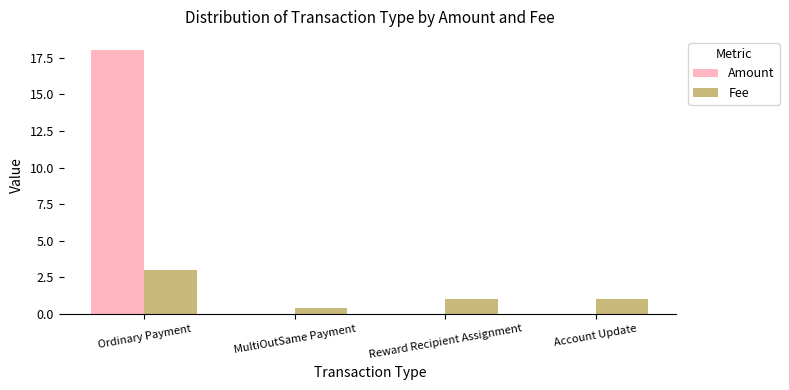

Read the Amount value at Ordinary Payment.

18.0